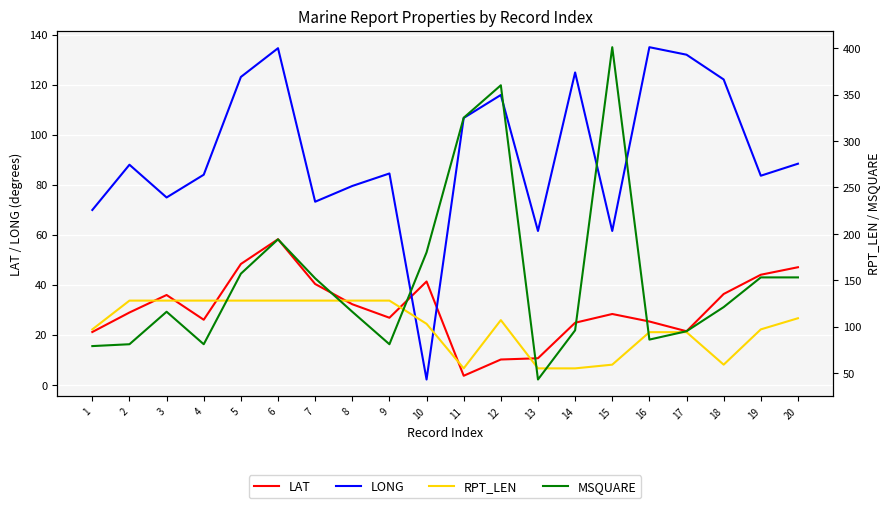

True or false: LAT has a value of 34.5 at 16.

False